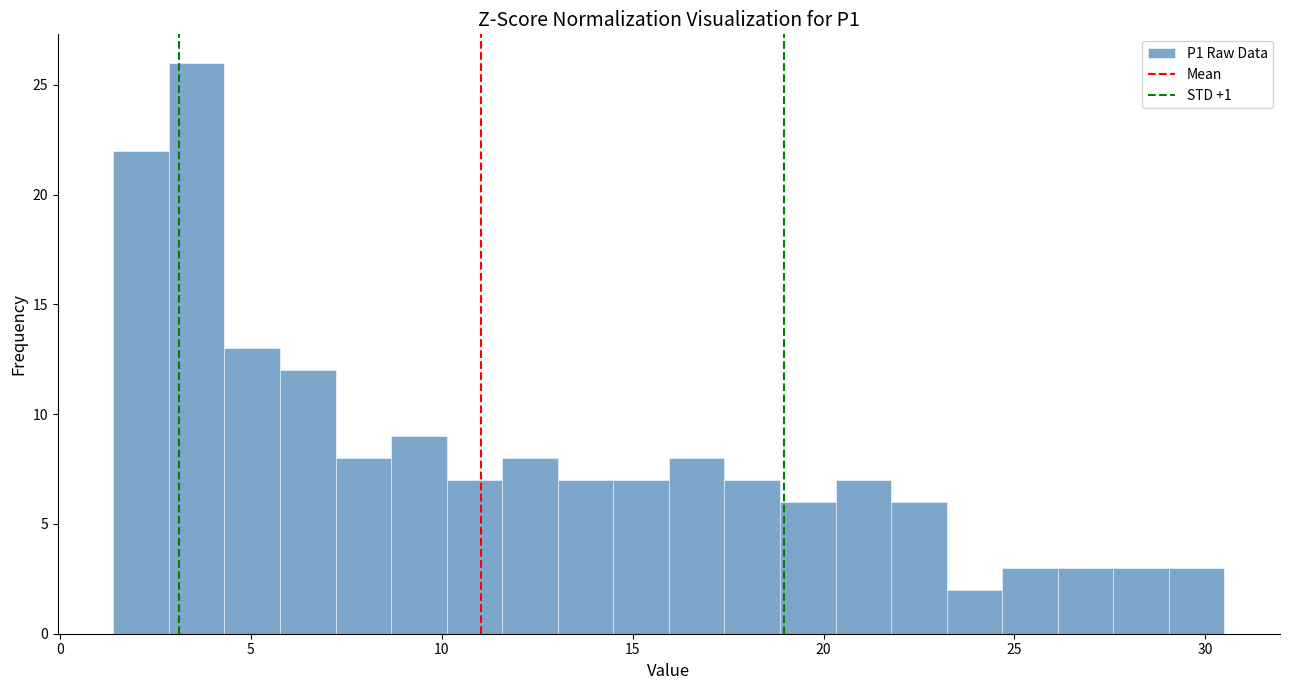

Read against the x-axis, roughly where is the centre of the tallest bar?

3.5